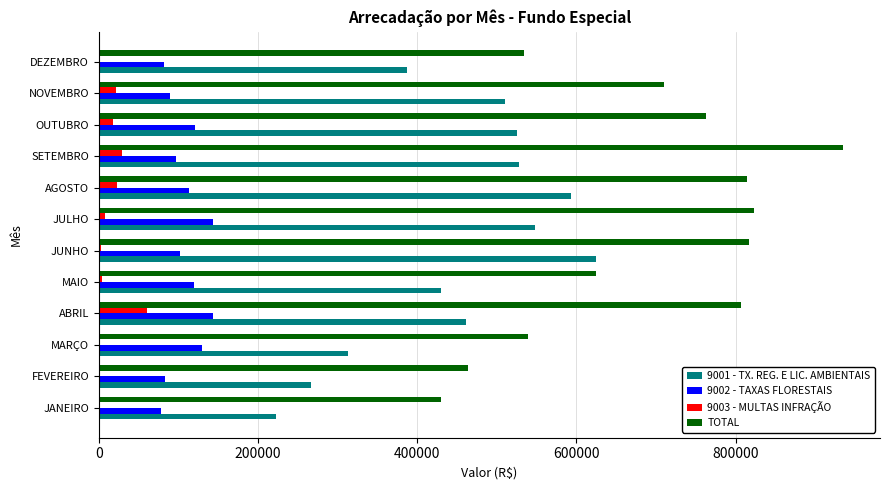

At which label is TOTAL closest to 682195?

NOVEMBRO